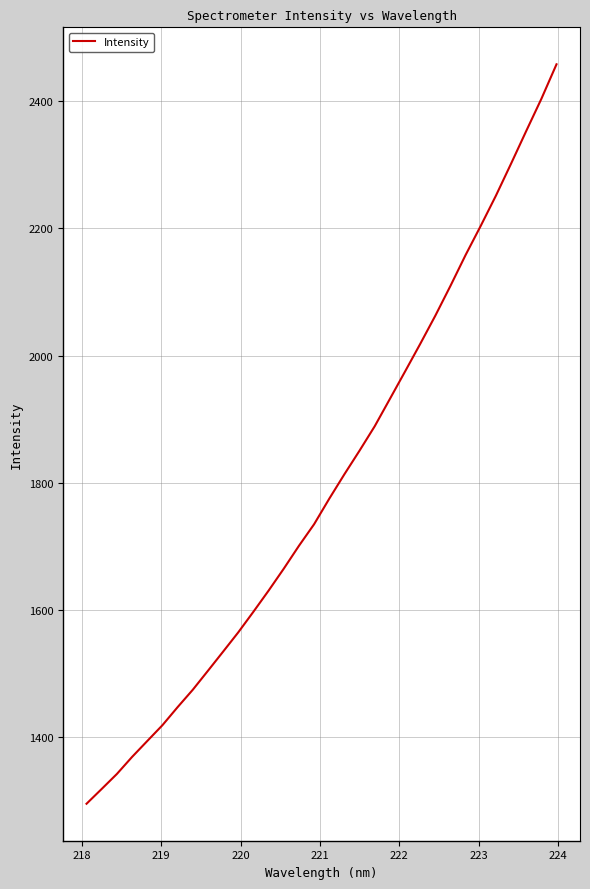

What is the smallest value displayed?

1295.6